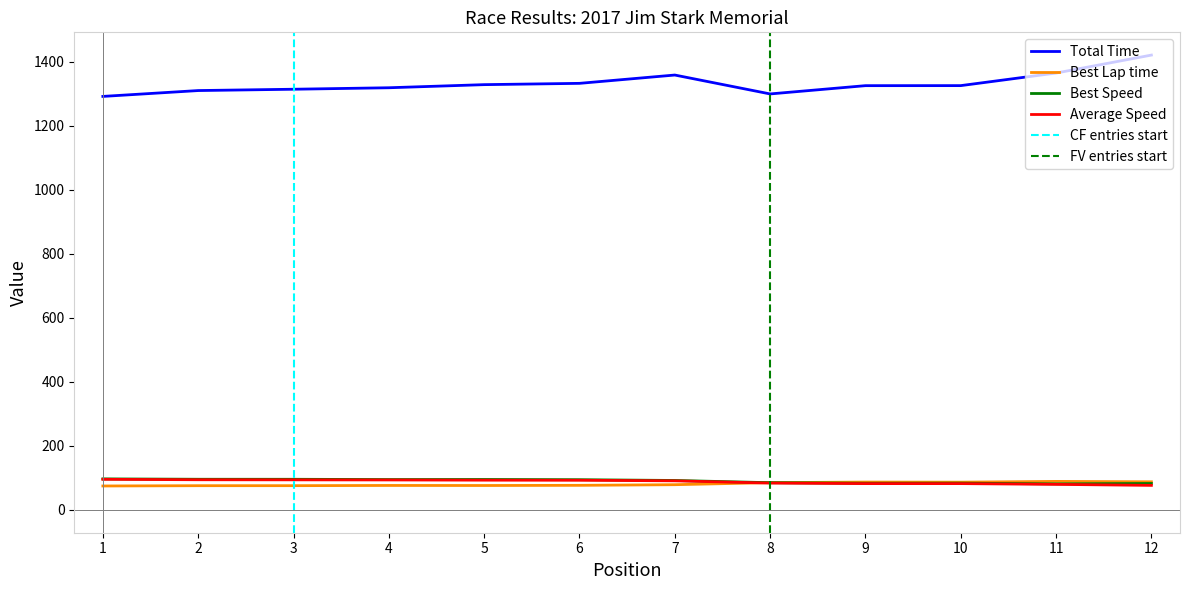

Which series has the largest total across all categories?

Total Time